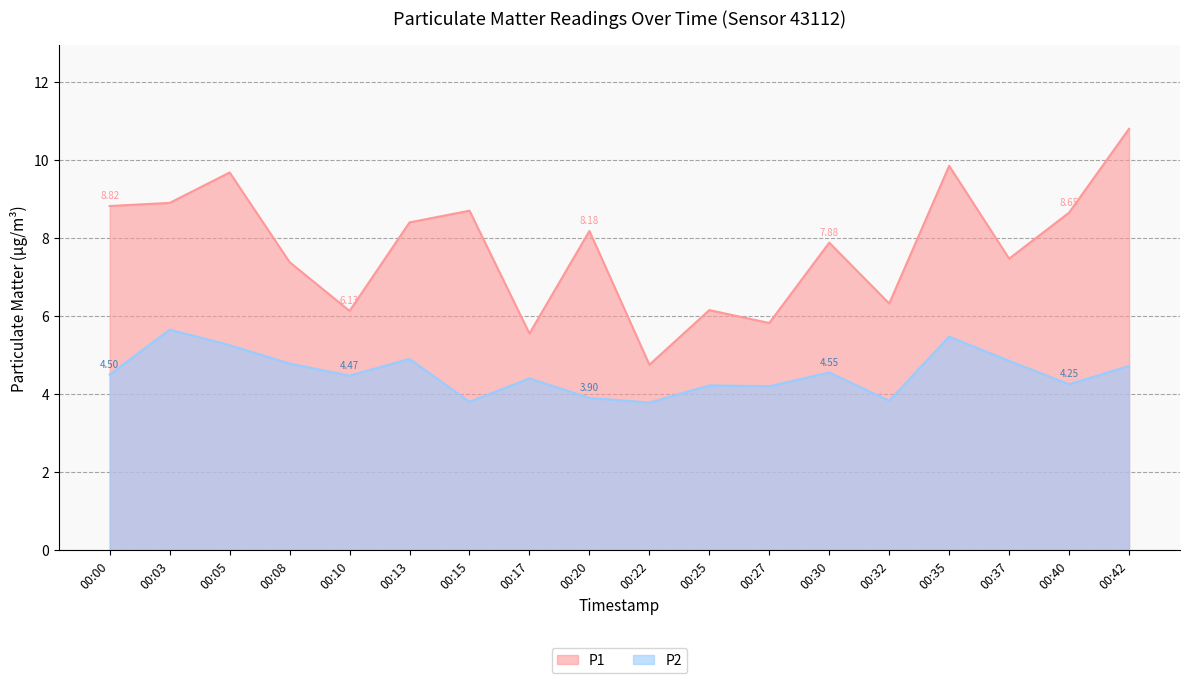

What are all the series names shown in the legend?

P1, P2